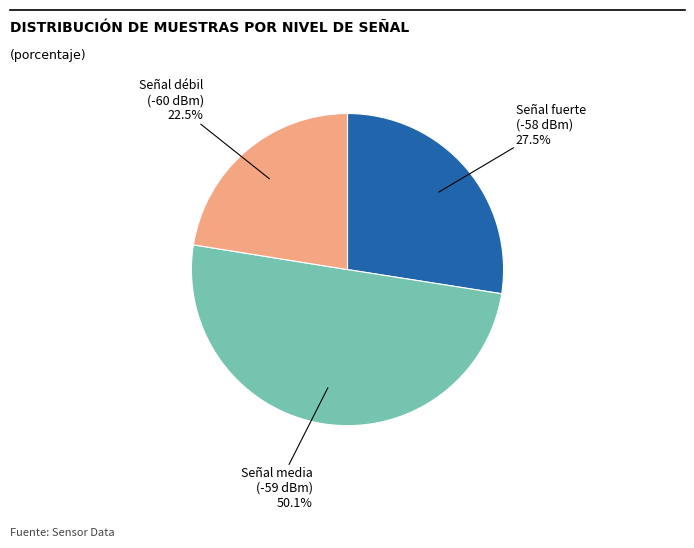

Which category has the biggest portion of the pie?

Señal media (-59 dBm)